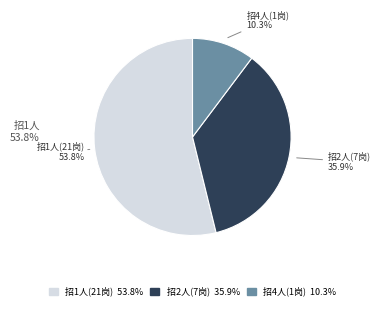

Rank the categories by value from lowest to highest.

招4人(1岗) 10.3%, 招2人(7岗) 35.9%, 招1人(21岗) 53.8%